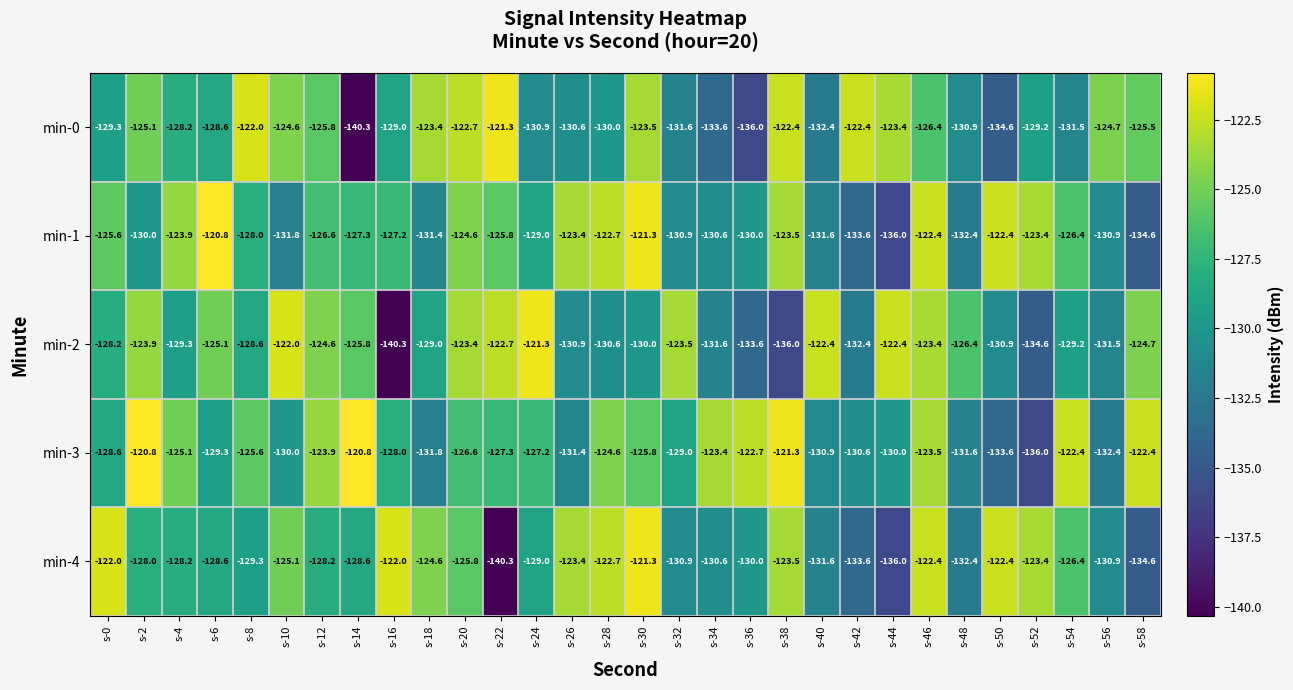

Which series changed the most between s-2 and s-46?

min-1